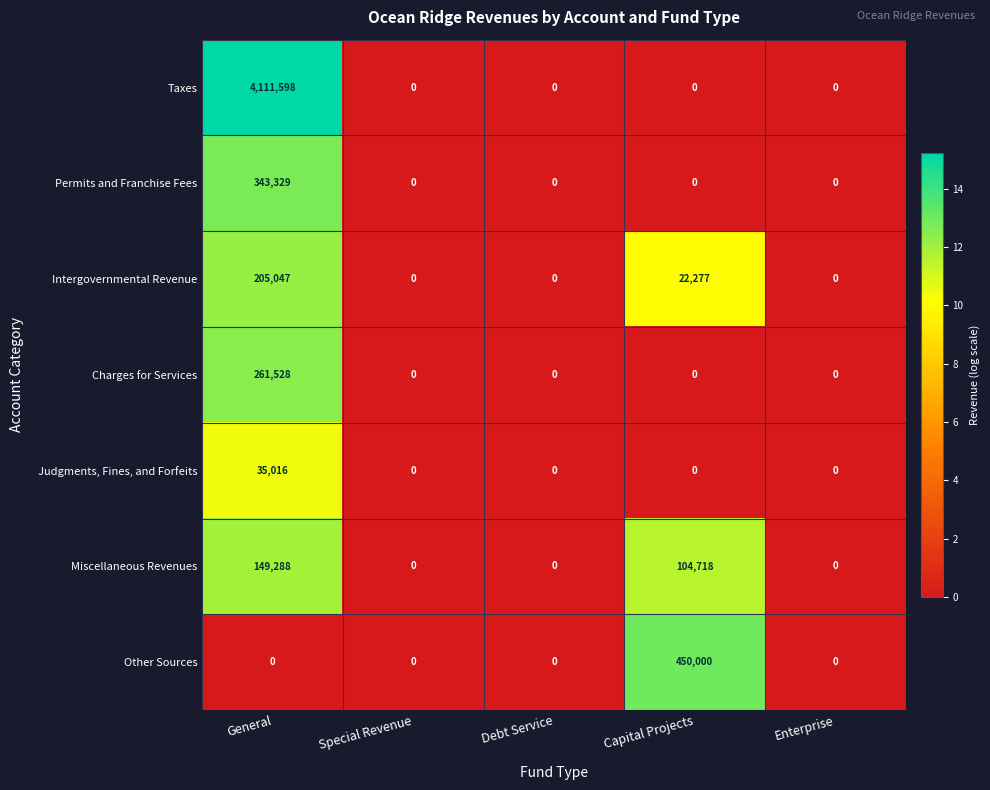

Which category has the highest value in the Judgments, Fines, and Forfeits series?

General